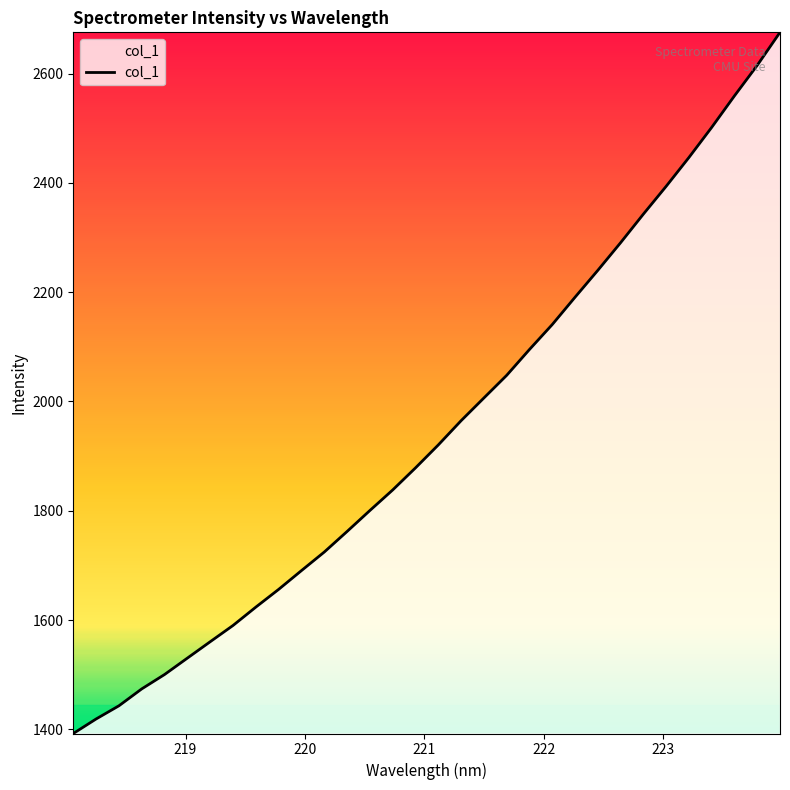

What is the smallest value displayed?

1392.4